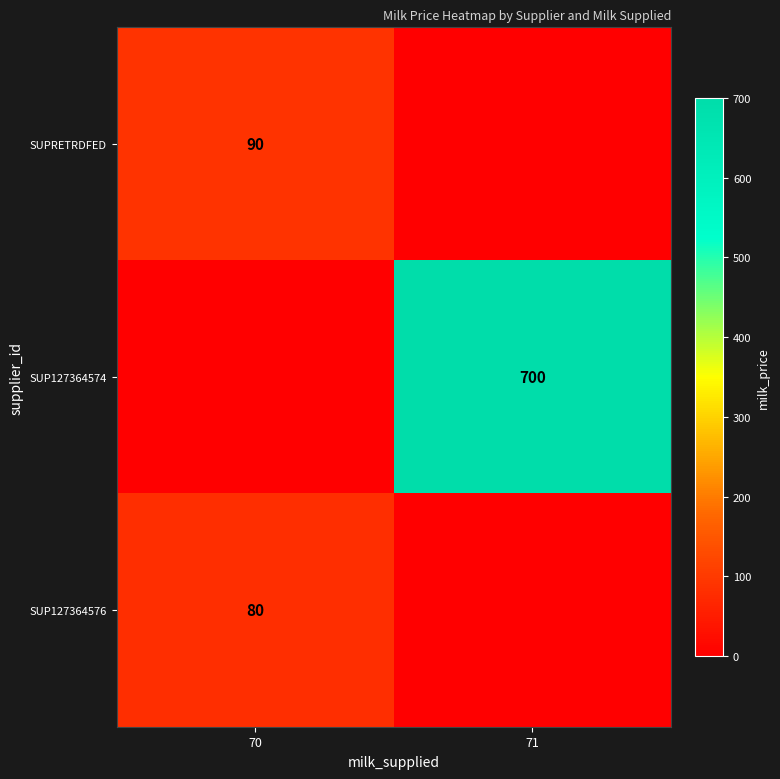

True or false: SUPRETRDFED has a value of 90 at 70.

True